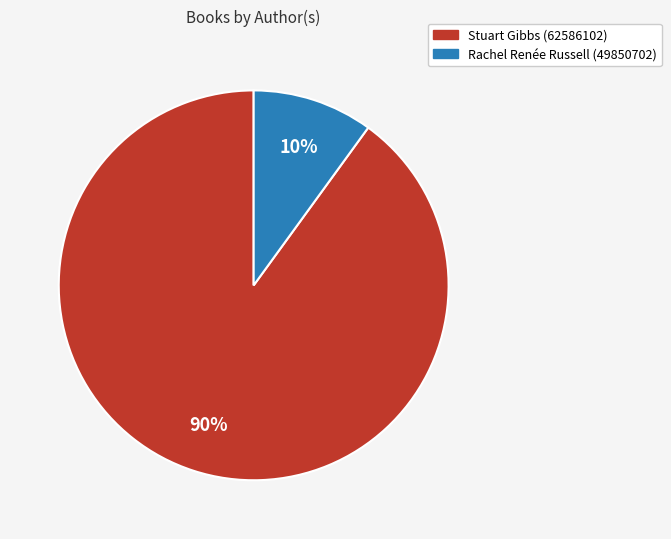

Which slice is the smallest?

Rachel Renée Russell (49850702)